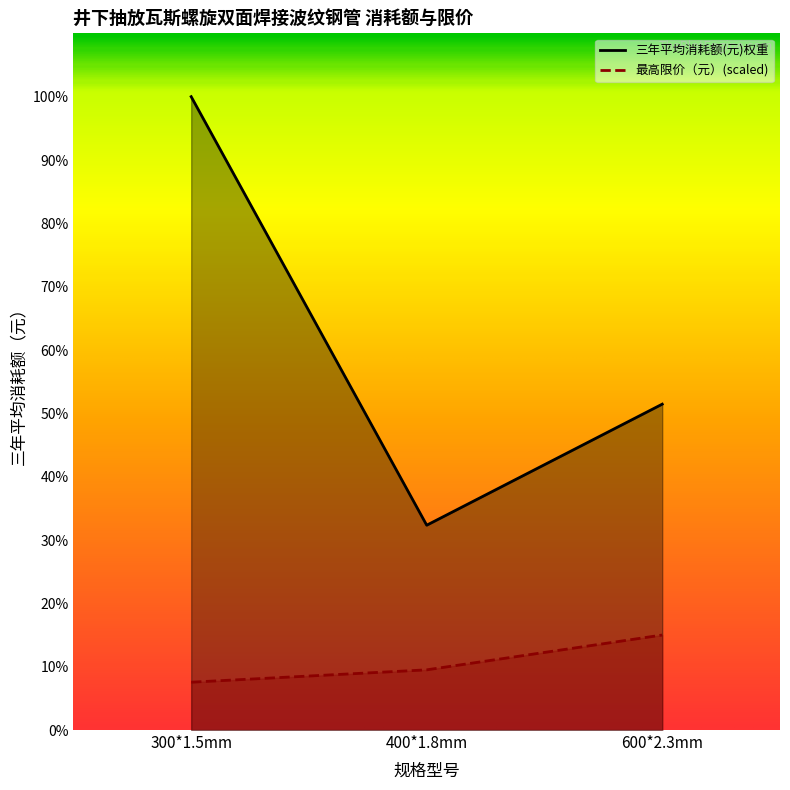

Read the 最高限价（元） value at 400*1.8mm.

70324.8